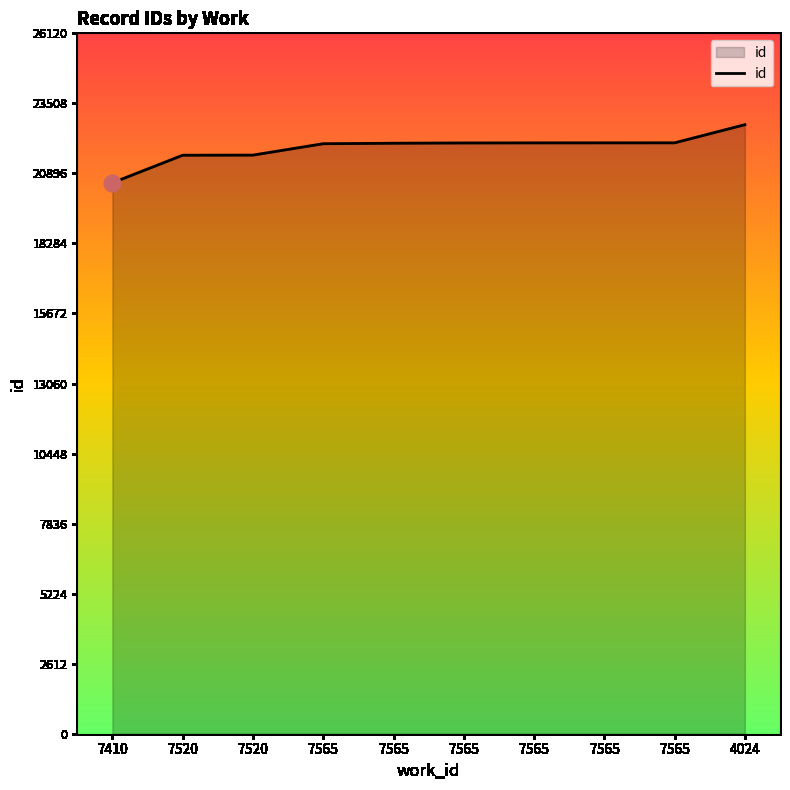

True or false: the data shows 8060 at 7520.

False